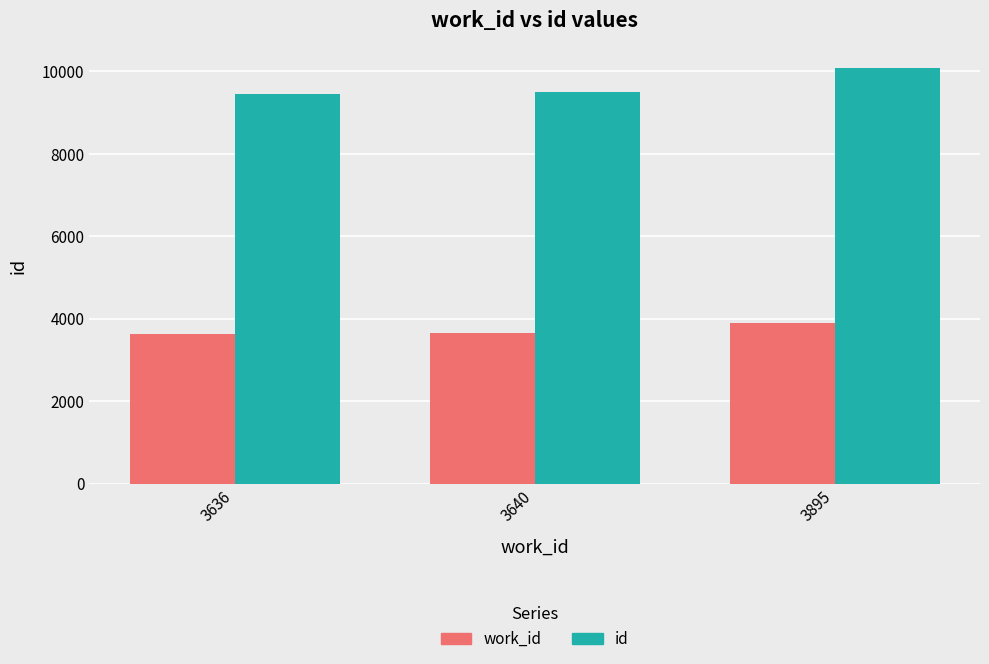

Between 3636 and 3895, which series saw the biggest shift?

id